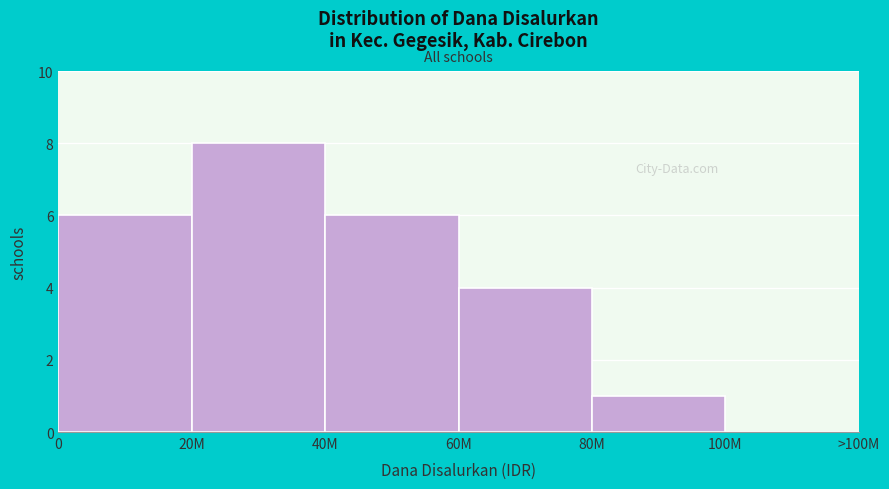

Reading left to right, extract all data points from this chart.

0=6	20M=8	40M=6	60M=4	80M=1	100M=0